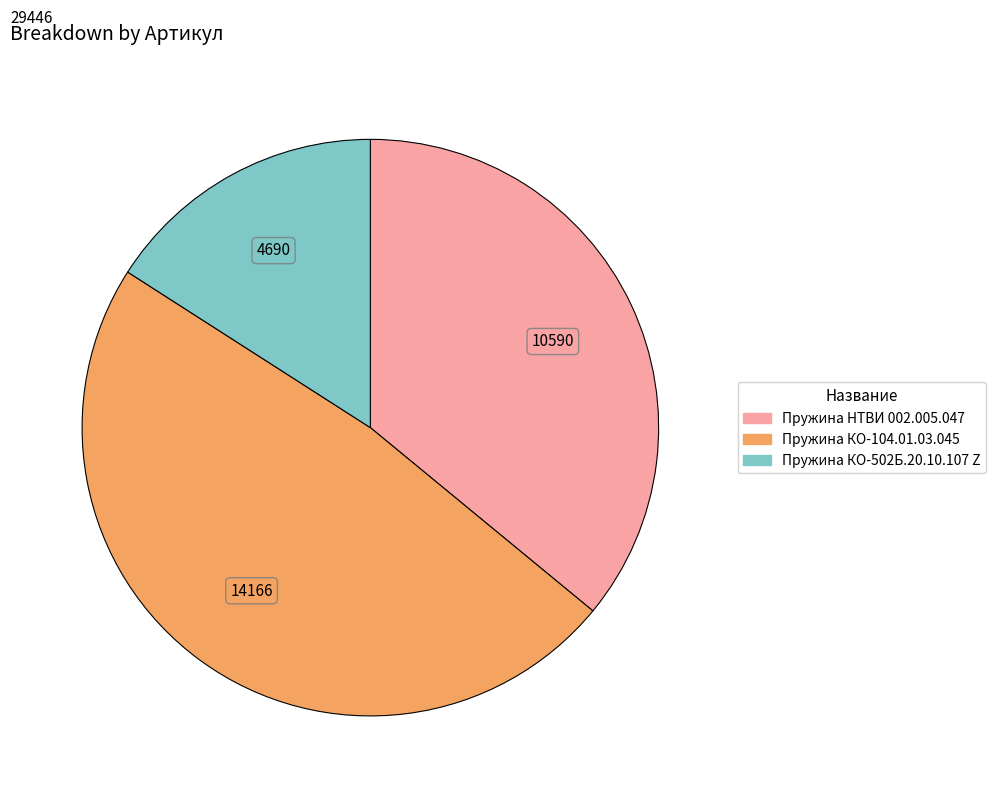

Between Пружина НТВИ 002.005.047 and Пружина КО-502Б.20.10.107 Z, which is larger?

Пружина НТВИ 002.005.047